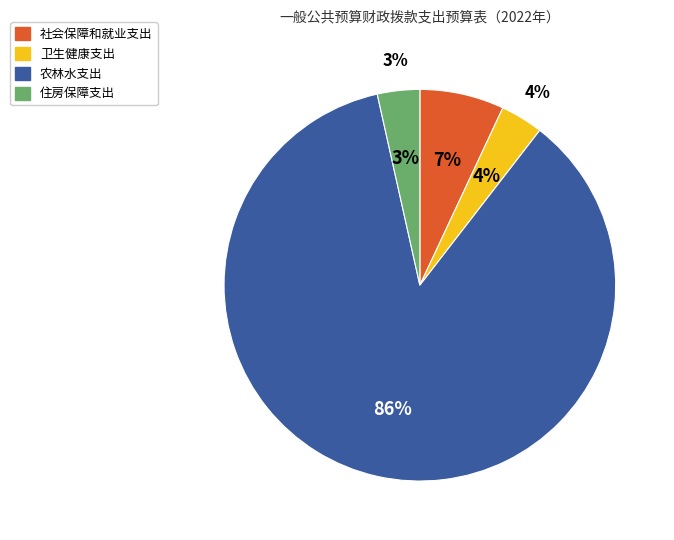

Rank the categories by value from lowest to highest.

住房保障支出, 卫生健康支出, 社会保障和就业支出, 农林水支出